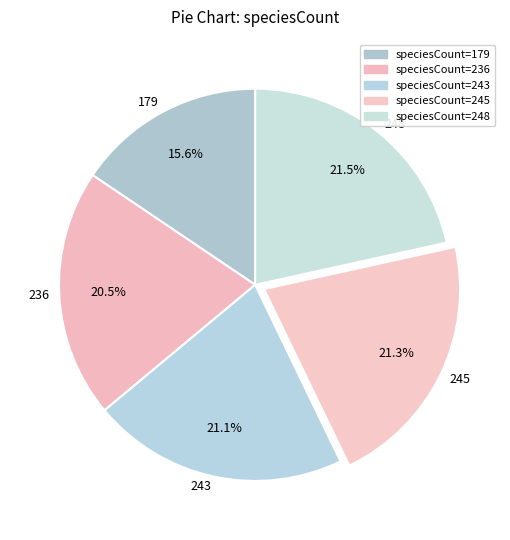

What is the total percentage of 243 and 236?

41.6%